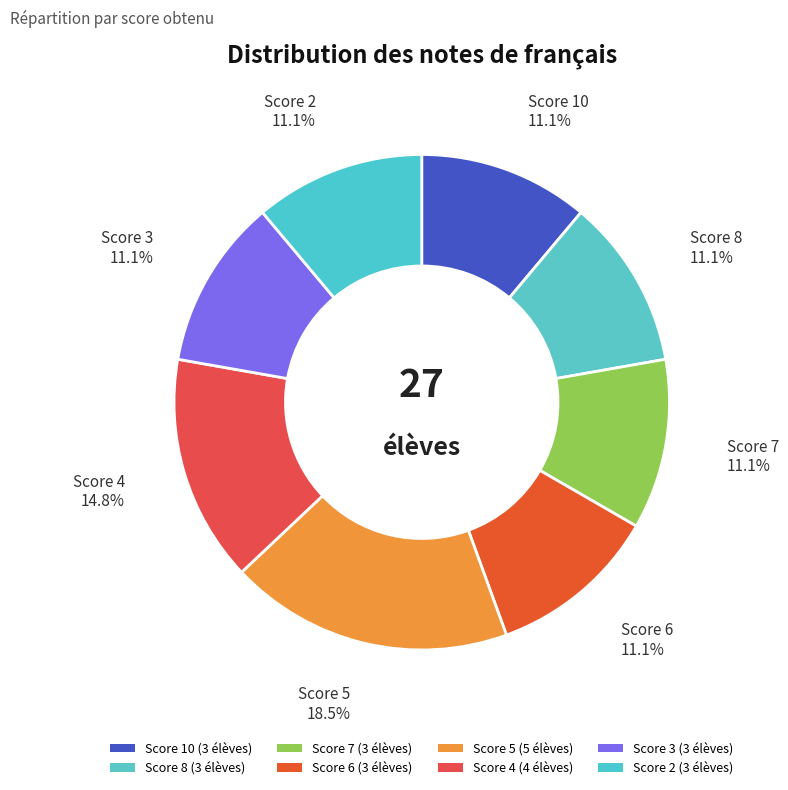

How many slices are in this pie chart?

8